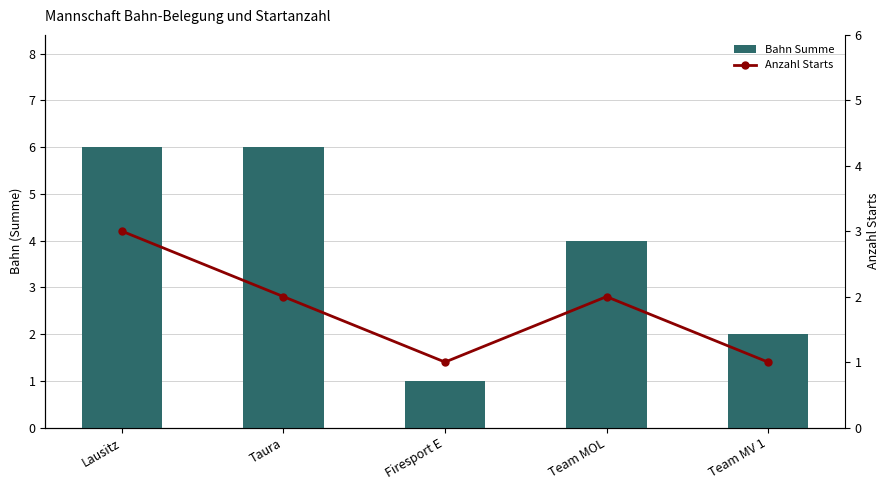

At how many categories does at least one series exceed 1?

4